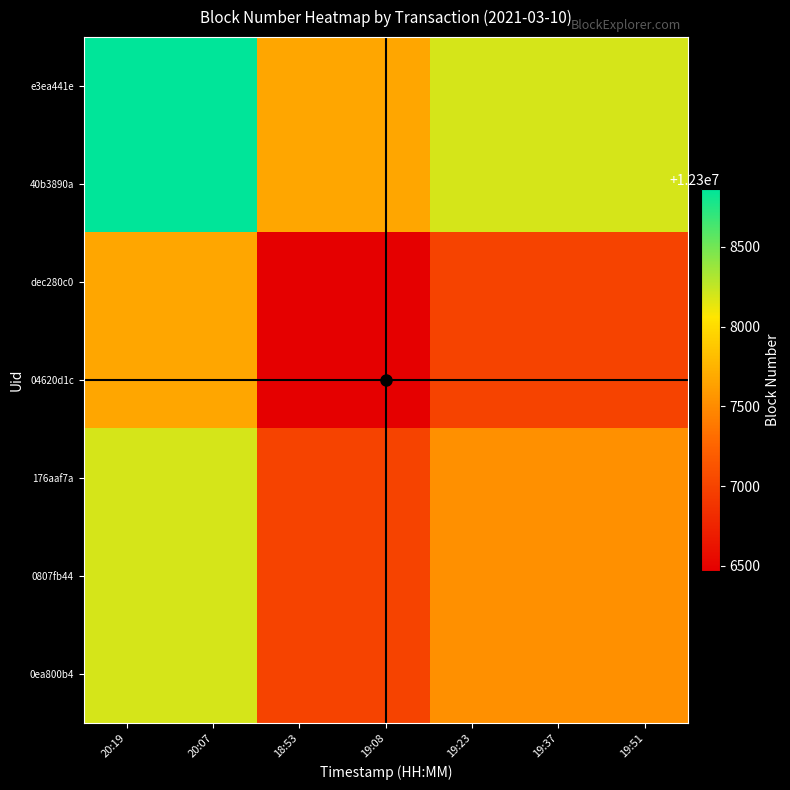

List the series in order of their peak value, lowest first.

dec280c0, 04620d1c, 176aaf7a, 0807fb44, 0ea800b4, e3ea441e, 40b3890a